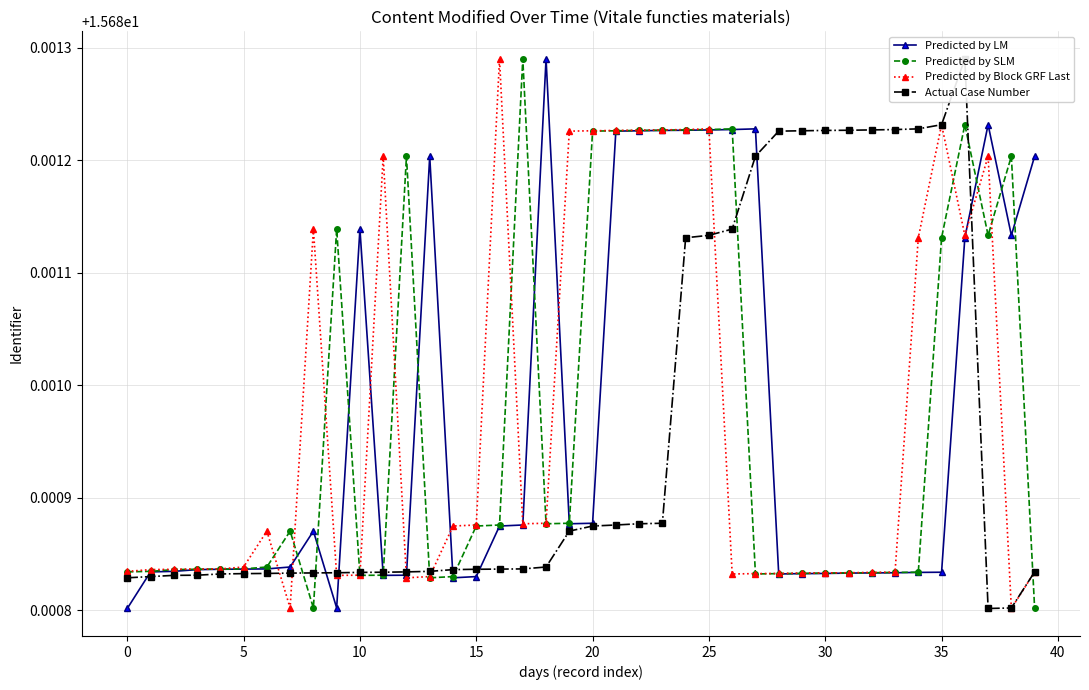

Between 13 and 15, which series saw the biggest shift?

Predicted by LM